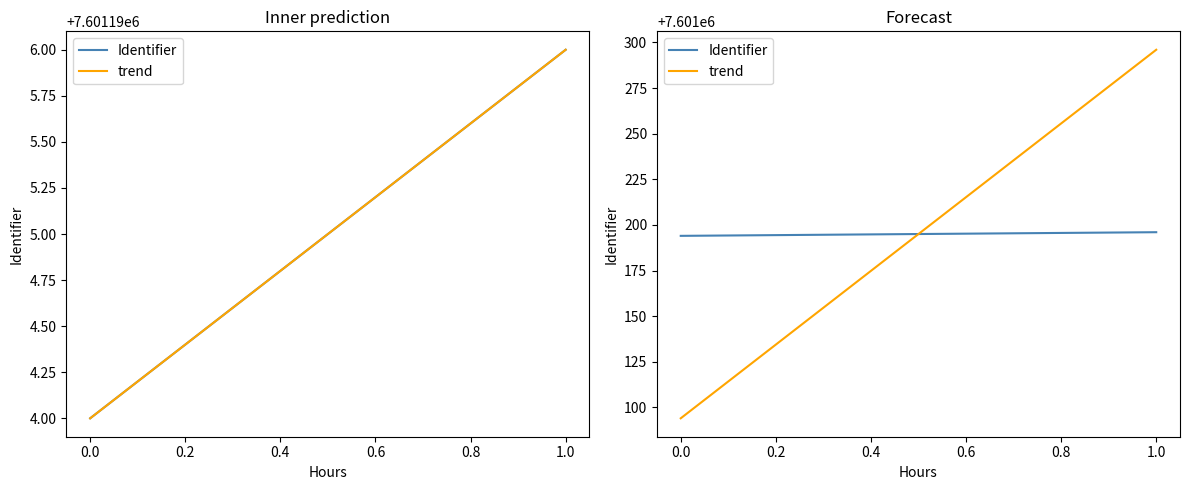

What is the value of the trend point at the 1st from the left?

7601094